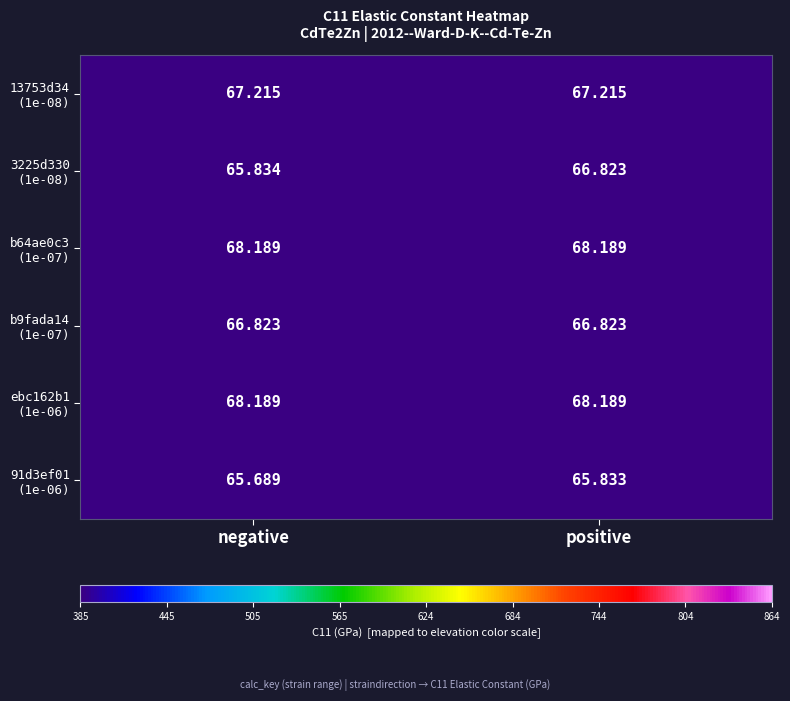

At which category is the sum across all series the highest?

positive